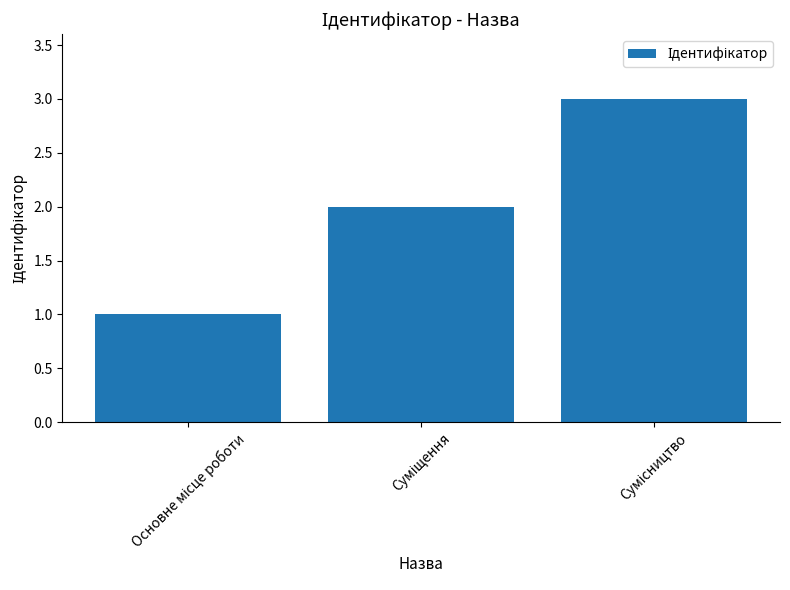

What is the greatest value displayed?

3